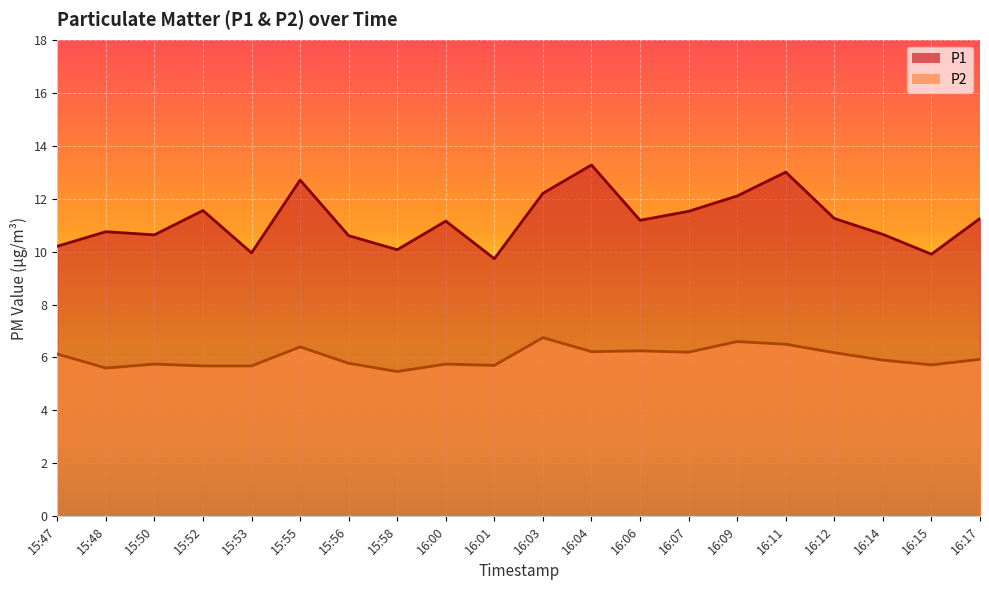

Between 16:03 and 15:47, which is larger?

16:03